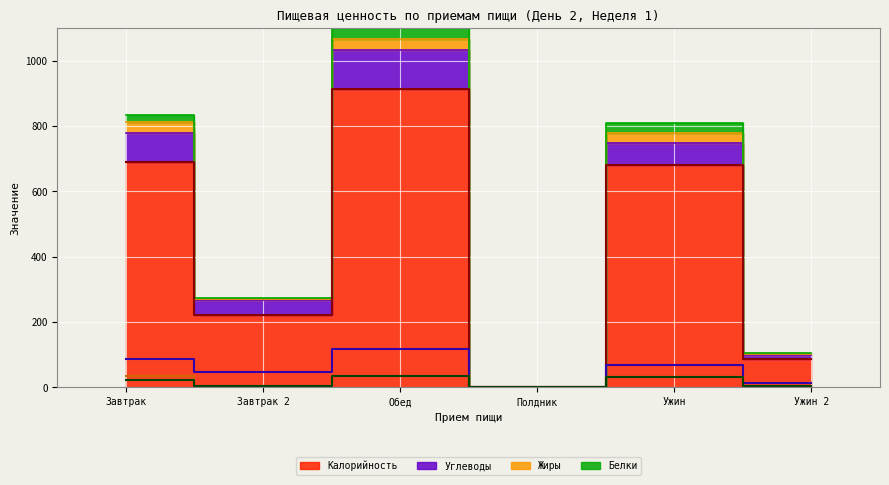

How many interior local peaks does the Калорийность (линия) series have?

2